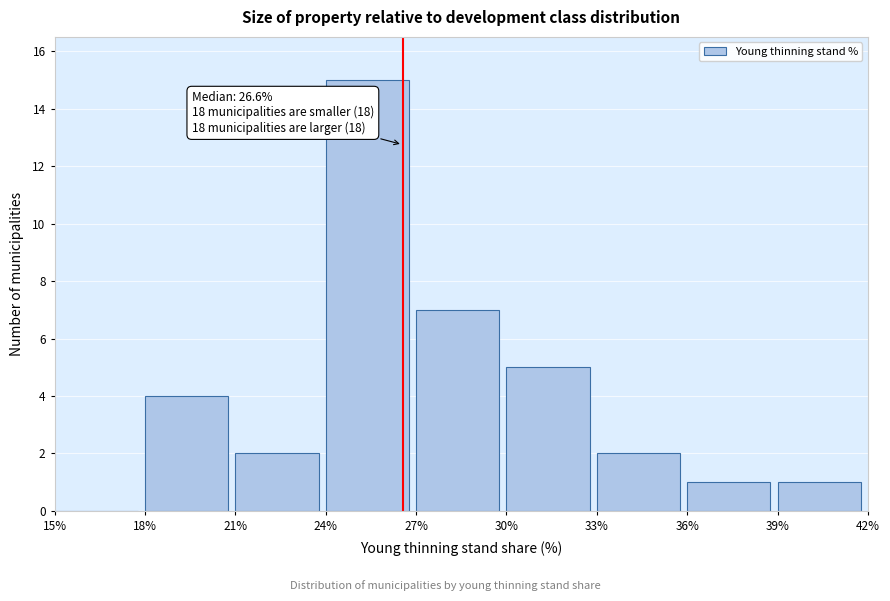

Over which range of the x-axis is the bar tallest?

24% to 27%